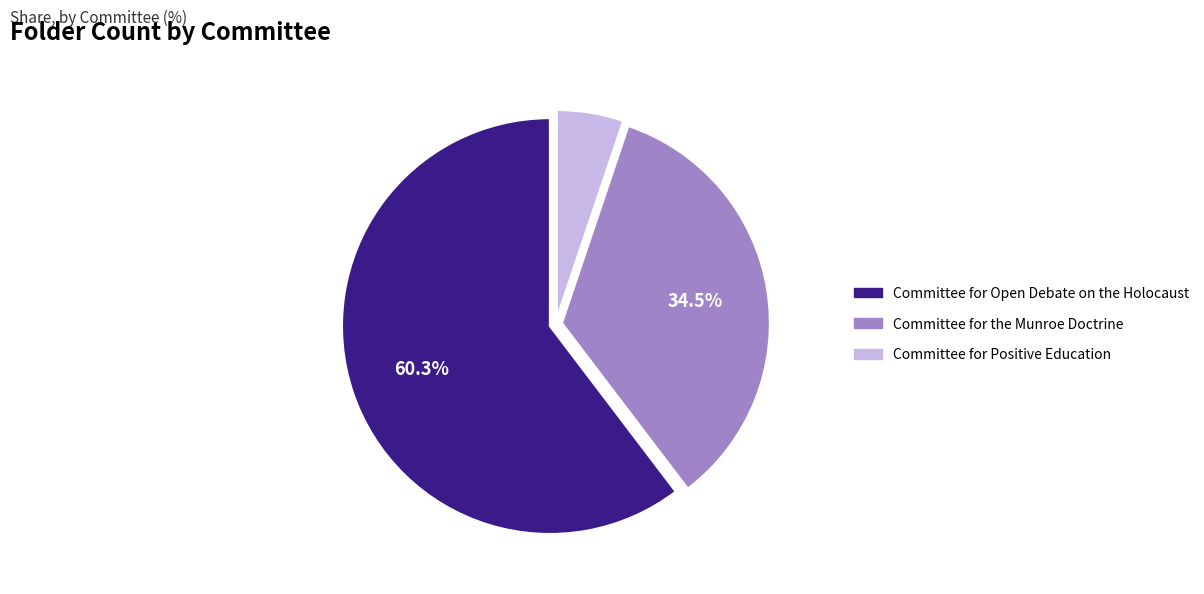

Rank the categories by value from lowest to highest.

Committee for Positive Education, Committee for the Munroe Doctrine, Committee for Open Debate on the Holocaust